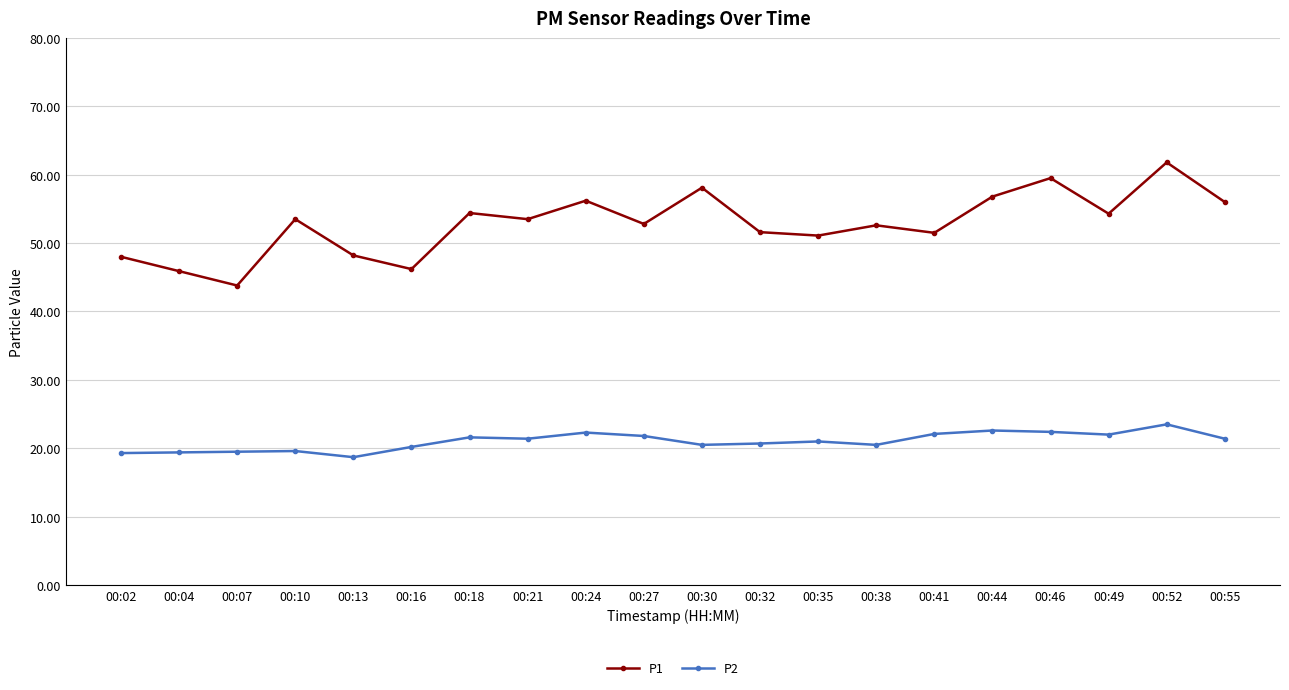

What is the average value of the P2 series?

21.0